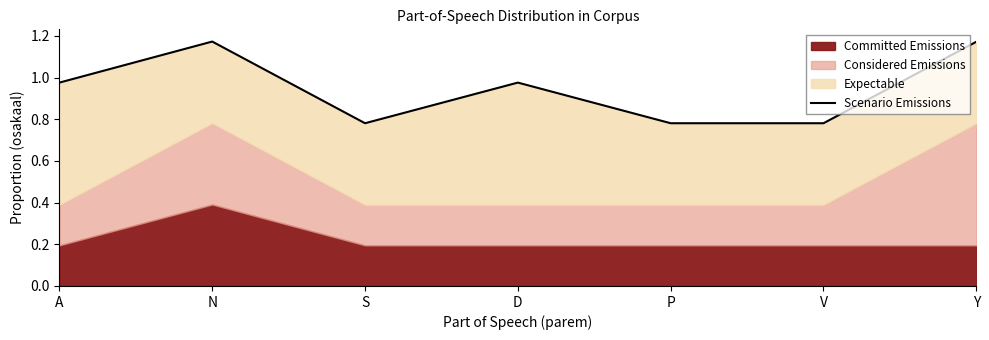

At which category does the chart reach its minimum across all series?

S